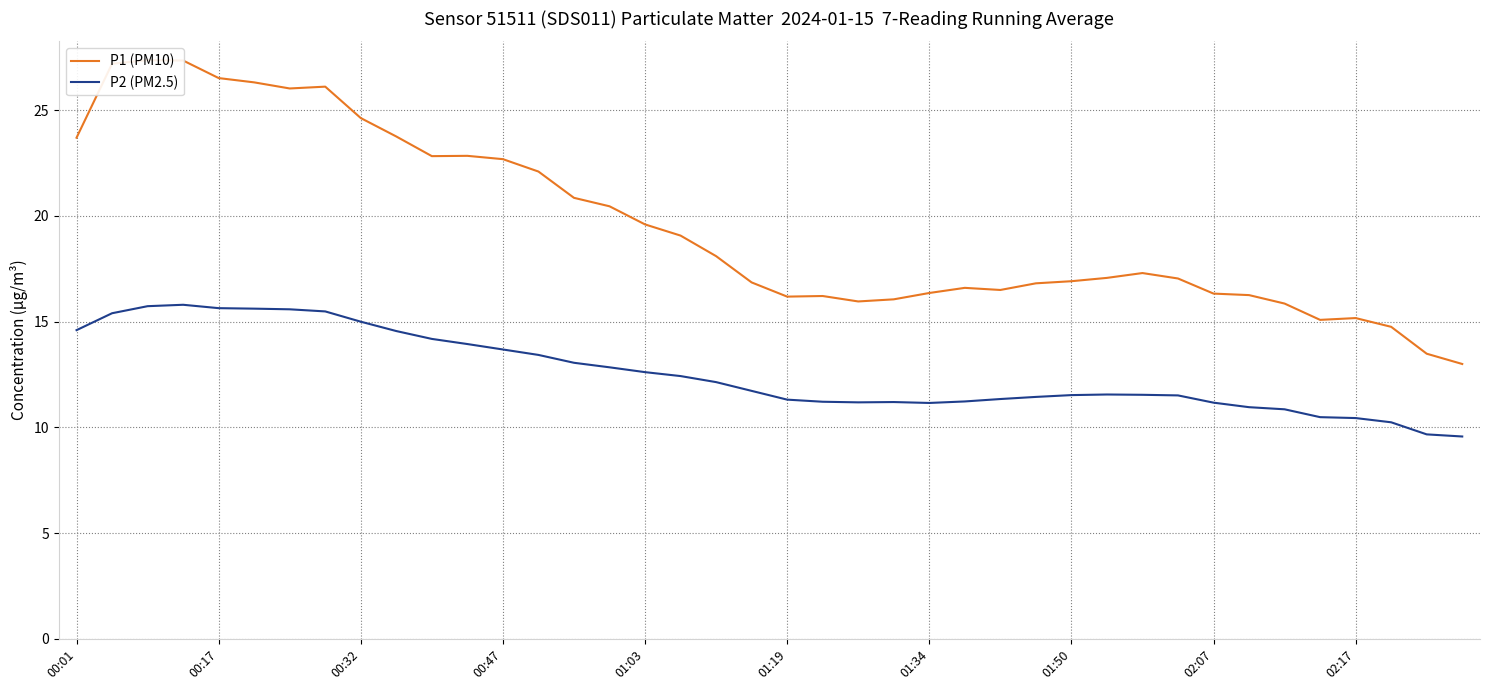

Which series has the largest total across all categories?

P1 (PM10)